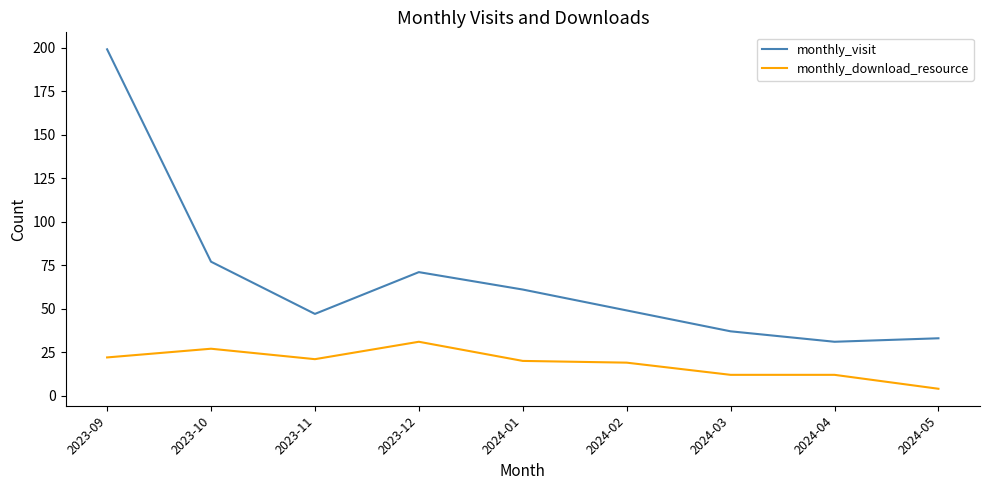

What is the difference between the highest and lowest values at 2024-01?

41